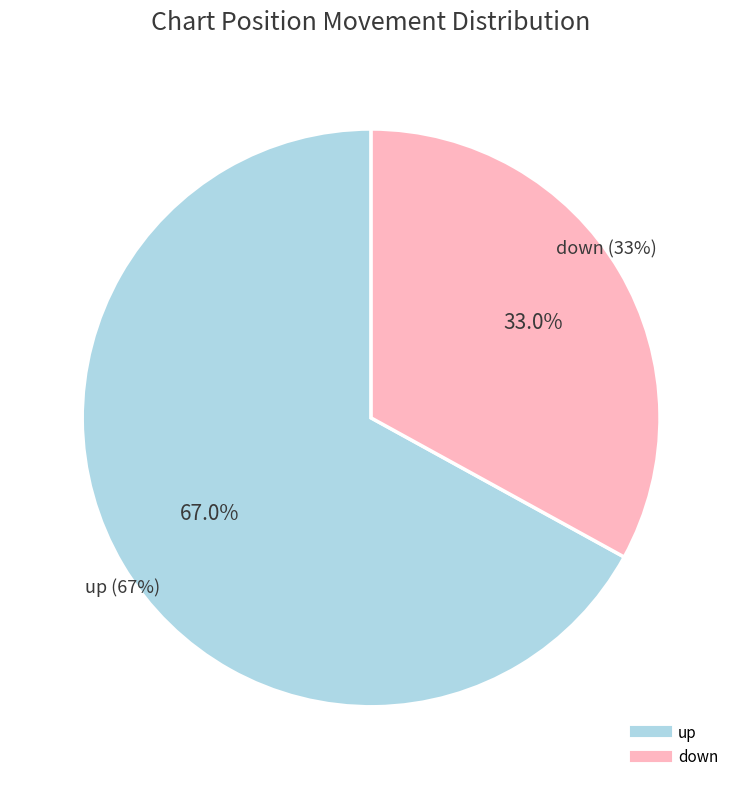

Does down account for over 50% of the chart?

No